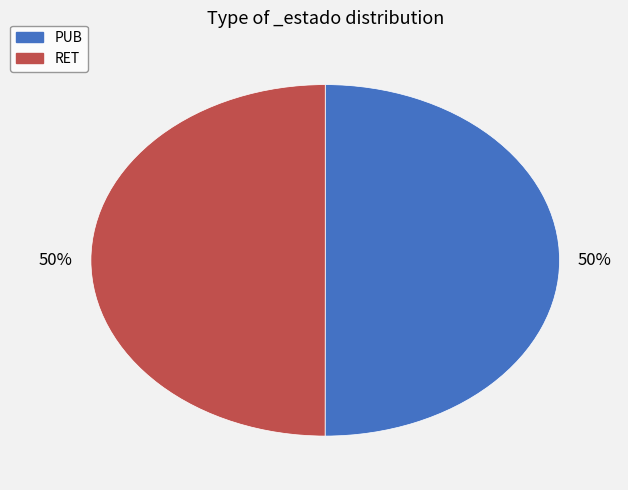

What percentage is the RET slice, to the nearest percent?

50%